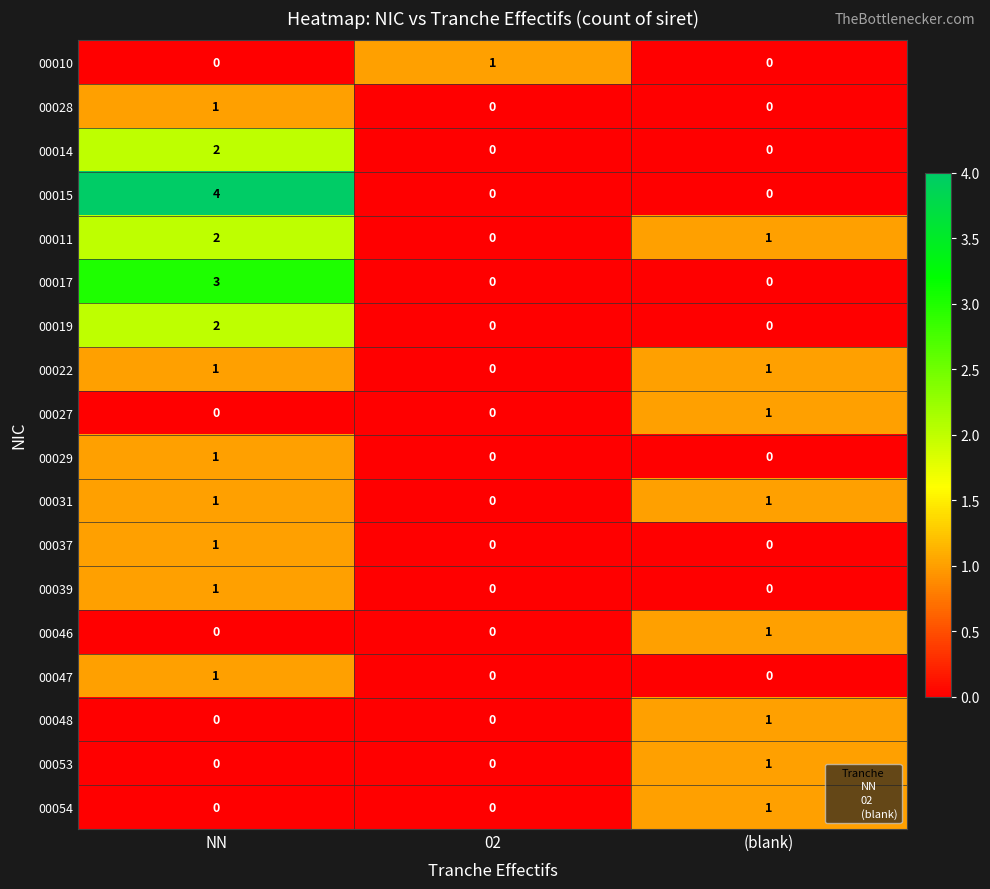

How many 00054 values are between 0 and 1?

3